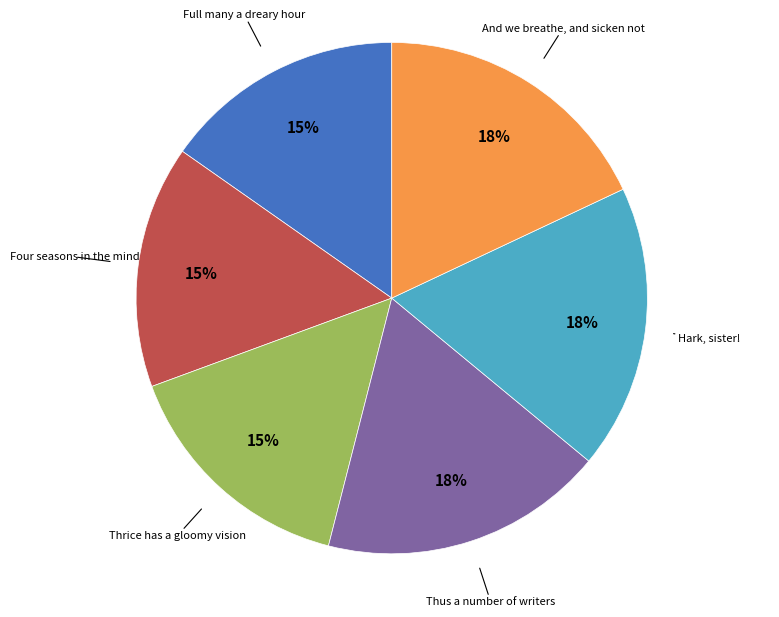

To the nearest percent, what is the difference between the largest and smallest slice percentages?

3%